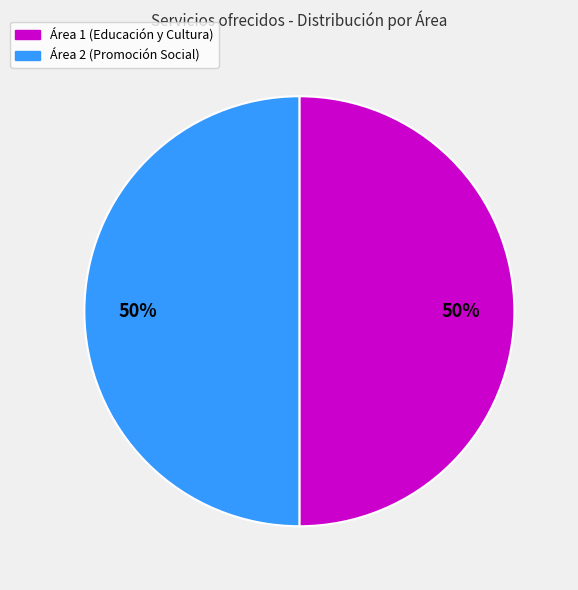

To the nearest percent, what is the average slice percentage?

50%